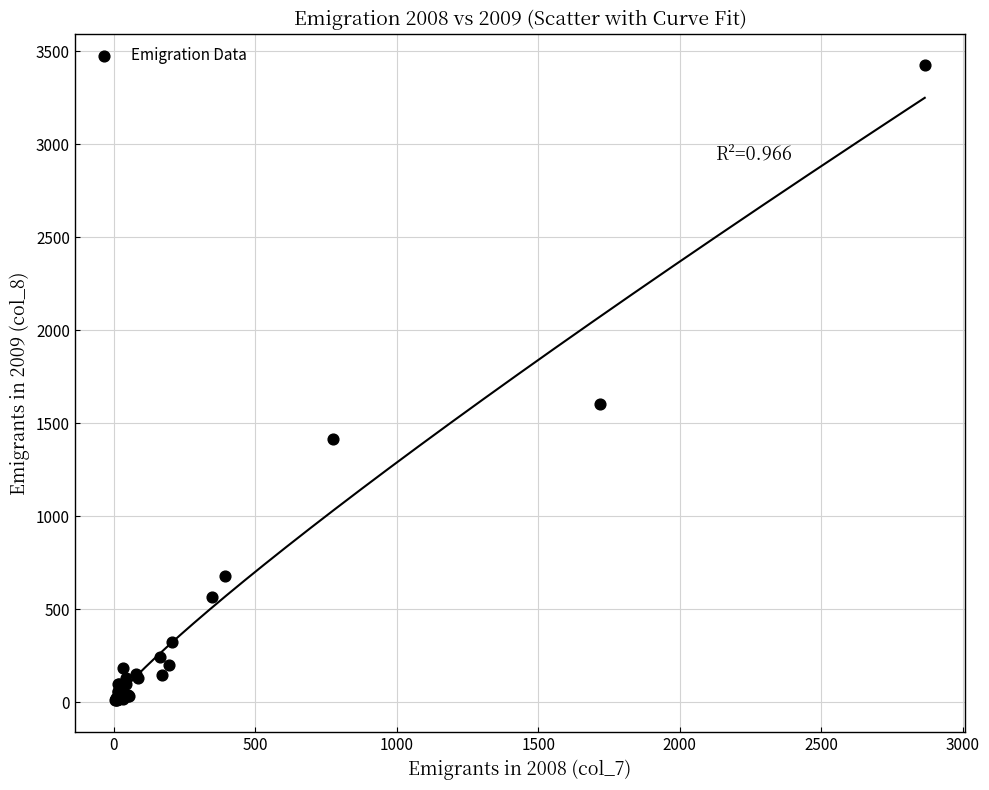

What Y value in the scatter plot is closest to 1717?

1602